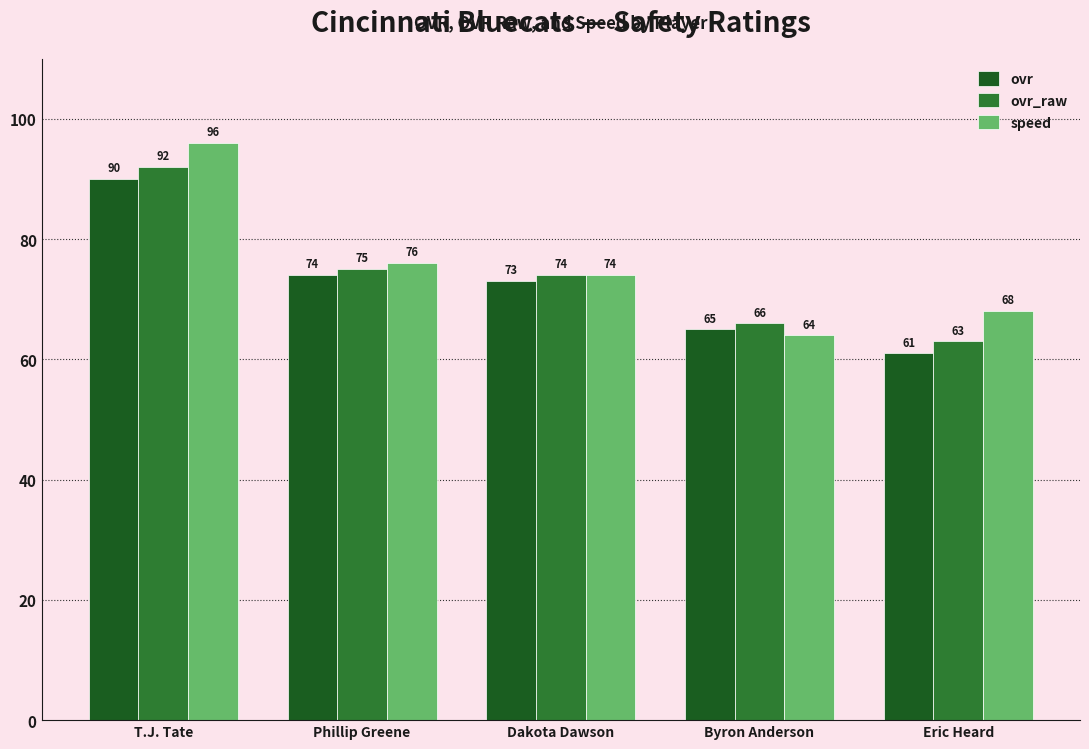

At which category does the chart reach its peak across all series?

T.J. Tate